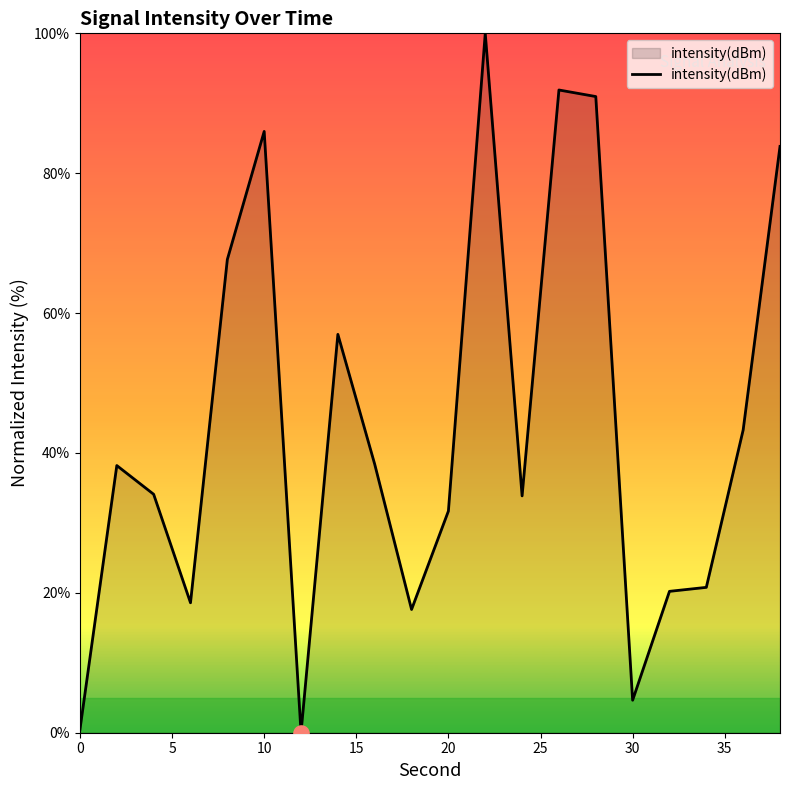

What is the difference between the maximum and minimum values?

100.0